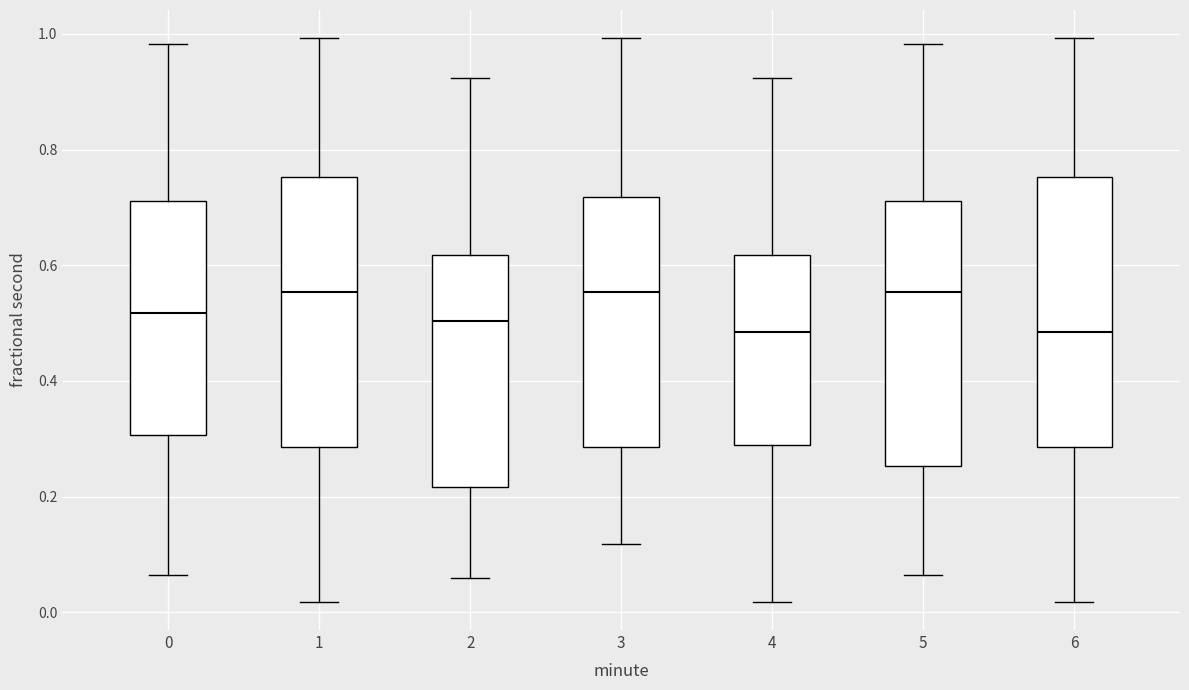

Reading left to right, read every box against the y-axis: the position of its median line, the range the box covers, and the ends of its whiskers. The values are not printed on the chart, so give them approximately, as read against the axis.

0: median 0.52, box 0.30 to 0.72, whiskers 0.06 to 0.98
1: median 0.56, box 0.28 to 0.76, whiskers 0.02 to 1.00
2: median 0.50, box 0.22 to 0.62, whiskers 0.06 to 0.92
3: median 0.56, box 0.28 to 0.72, whiskers 0.12 to 1.00
4: median 0.48, box 0.28 to 0.62, whiskers 0.02 to 0.92
5: median 0.56, box 0.26 to 0.72, whiskers 0.06 to 0.98
6: median 0.48, box 0.28 to 0.76, whiskers 0.02 to 1.00